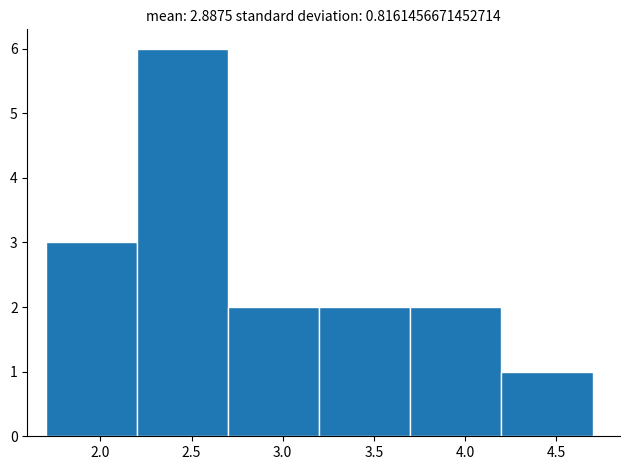

Reading left to right, transcribe this chart: for each bar, give the range it covers on the x-axis and its height. The values are not printed on the chart, so give them approximately, as read against the axis.

1.7 to 2.2: 3
2.2 to 2.7: 6
2.7 to 3.2: 2
3.2 to 3.7: 2
3.7 to 4.2: 2
4.2 to 4.7: 1